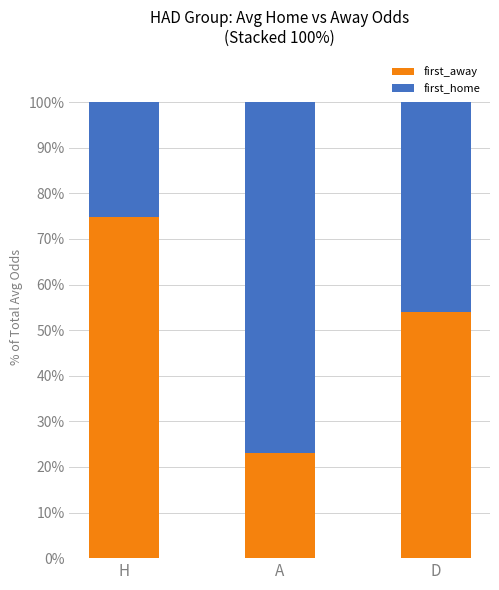

Which category has the lowest value in the first_away series?

A